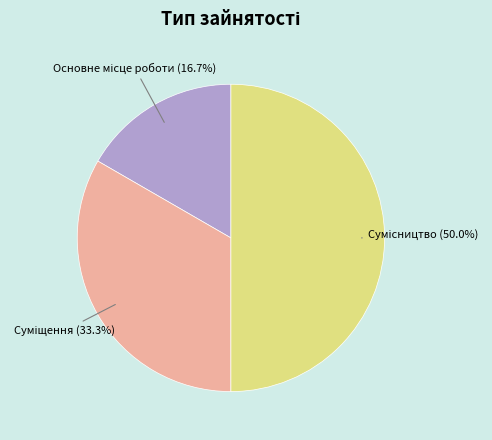

How many segments does this pie chart have?

3